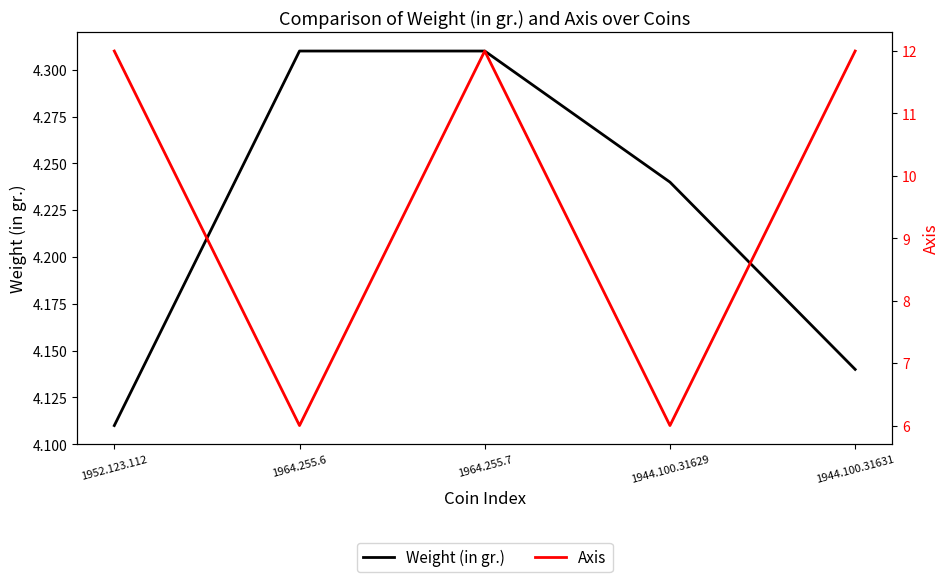

True or false: Weight (in gr.) and Axis intersect in this chart.

False